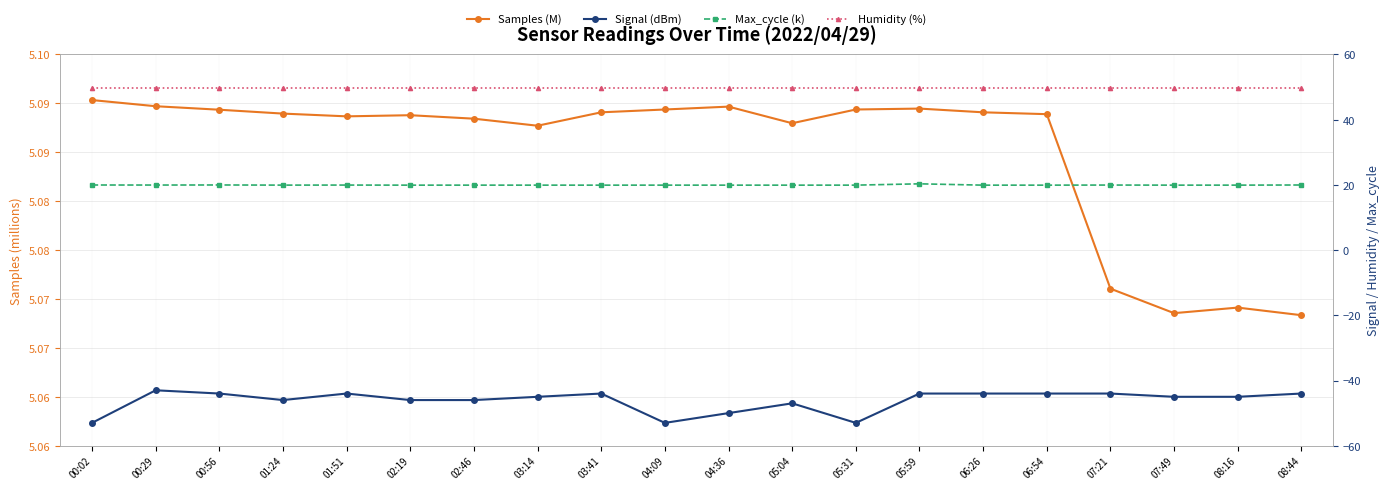

True or false: Humidity (%) has a value of 49.8 at 04:09.

True